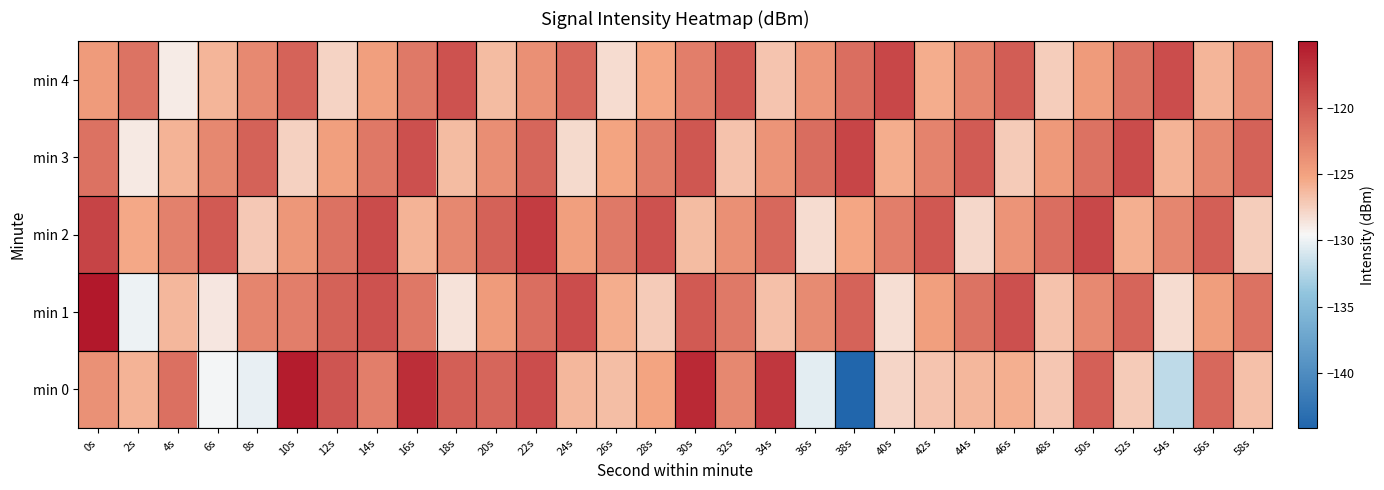

What is the greatest value displayed?

-115.0